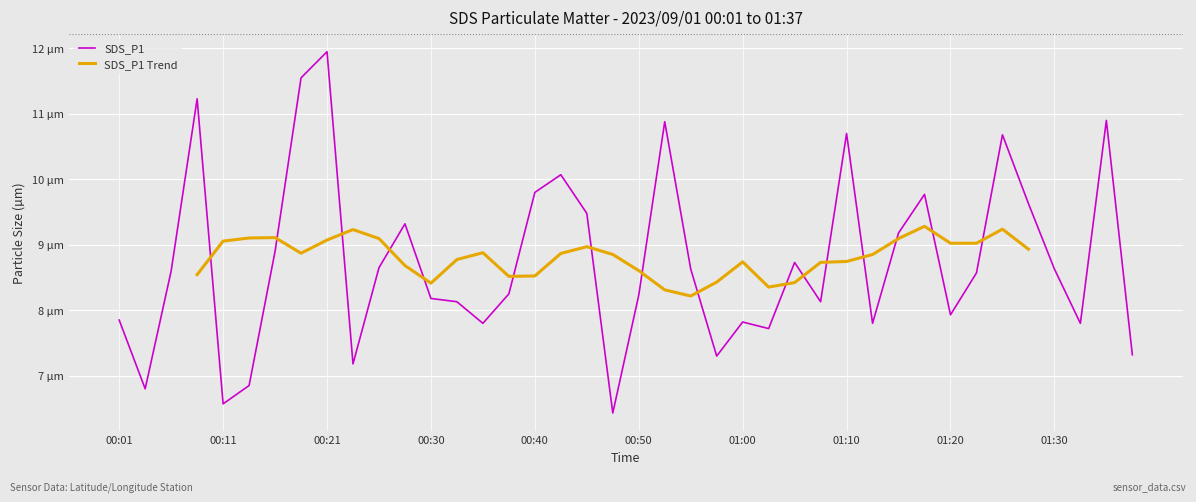

Where is the first local maximum?

00:08